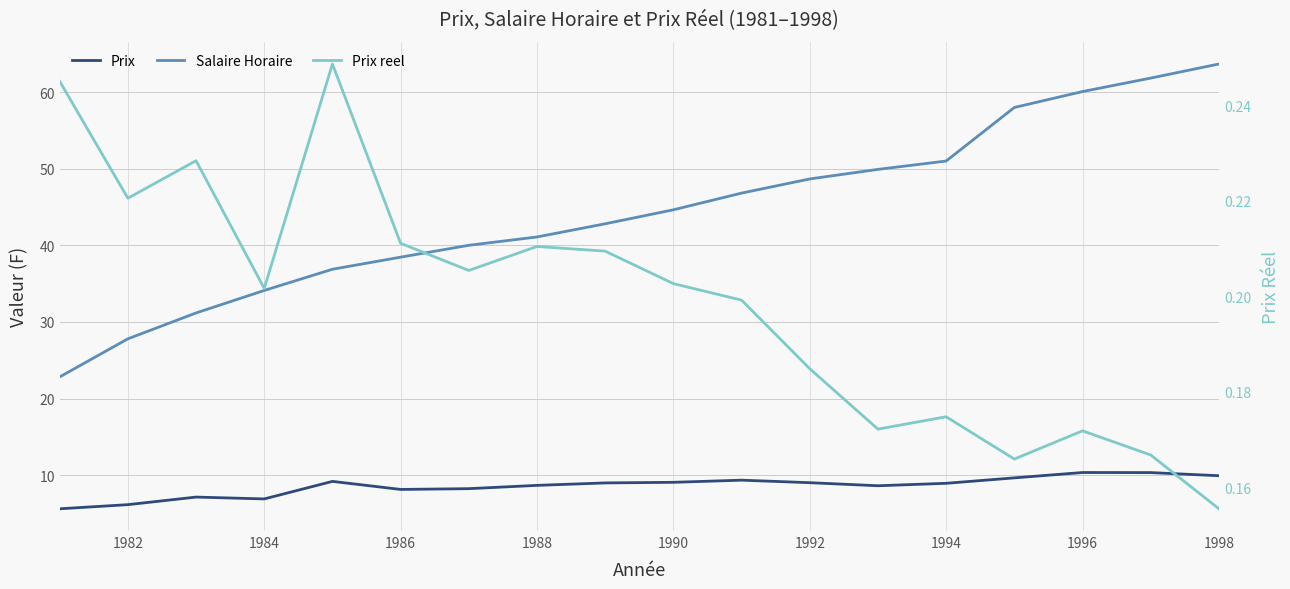

The Prix series shows 15.6 at 1988. True or false?

False